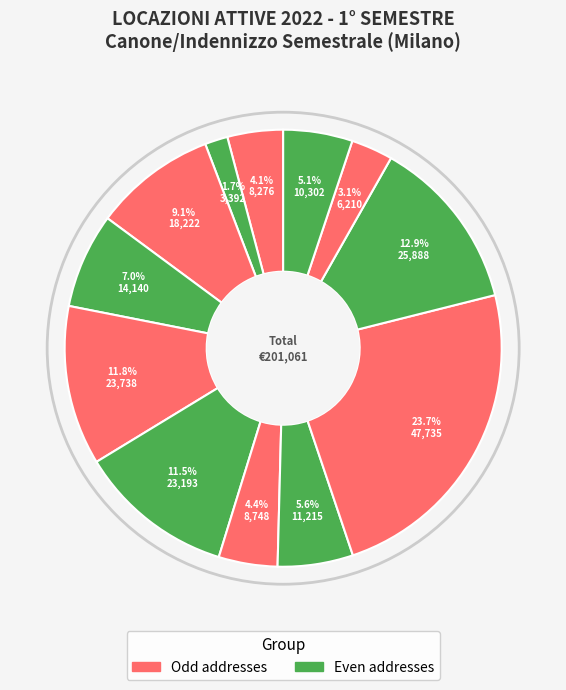

What is the largest slice in the pie chart?

VIA ADIGE N. 3